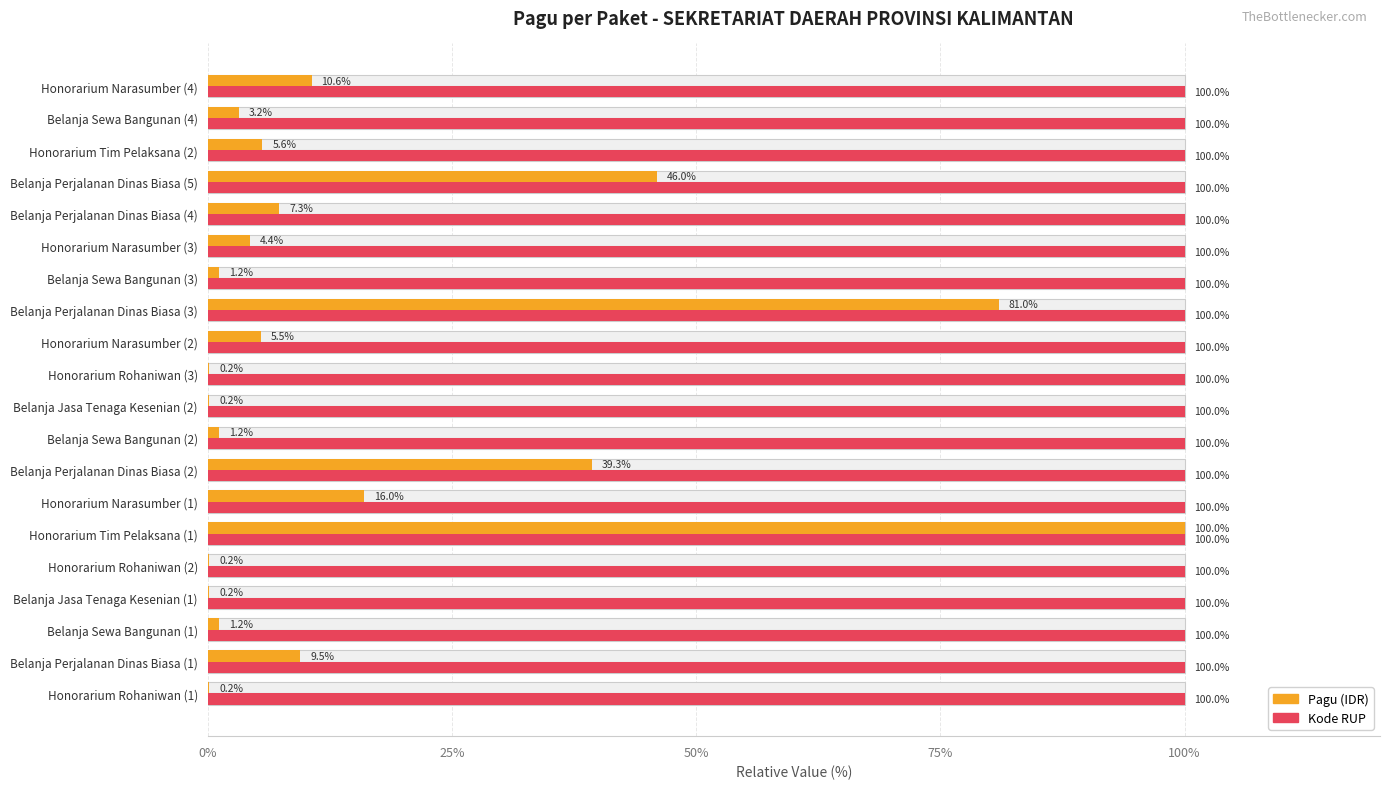

Reading left to right, list all the values displayed in this chart.

Pagu (IDR): 0.2	9.5	1.2	0.2	0.2	100.0	16.0	39.3	1.2	0.2	0.2	5.5	81.0	1.2	4.4	7.3	46.0	5.6	3.2	10.6
Kode RUP: 100.0	100.0	100.0	100.0	100.0	100.0	100.0	100.0	100.0	100.0	100.0	100.0	100.0	100.0	100.0	100.0	100.0	100.0	100.0	100.0